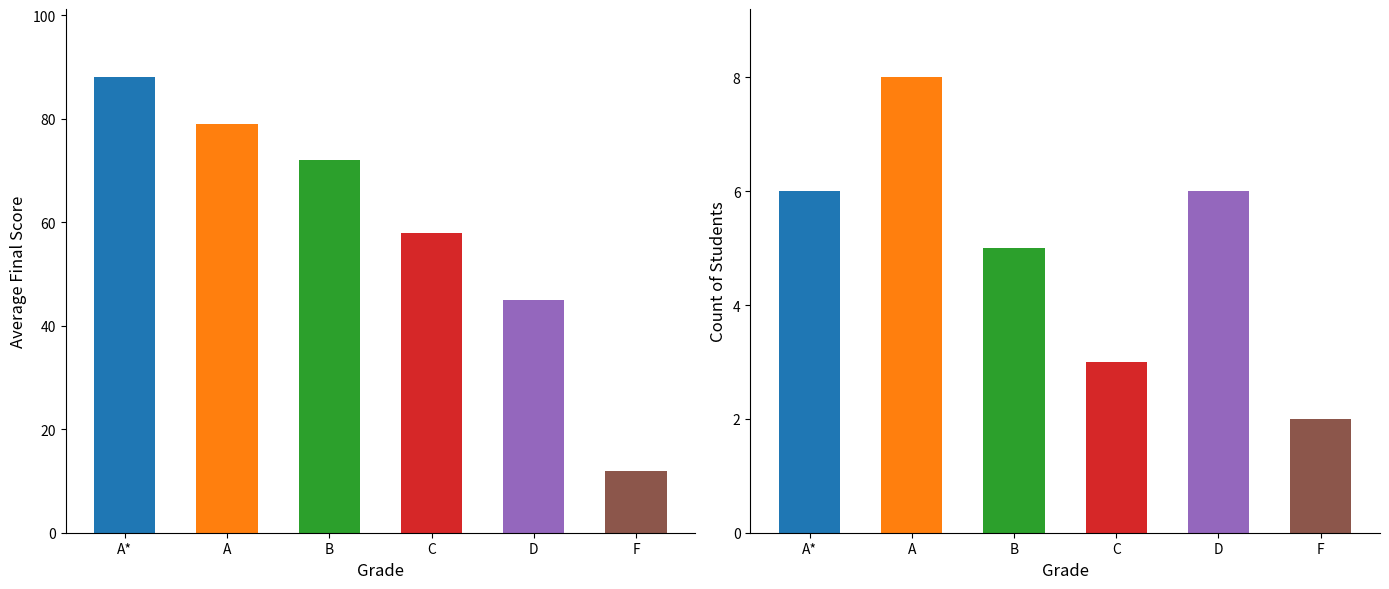

Which category has the lowest value in the Unit Test 4 (15) series?

F